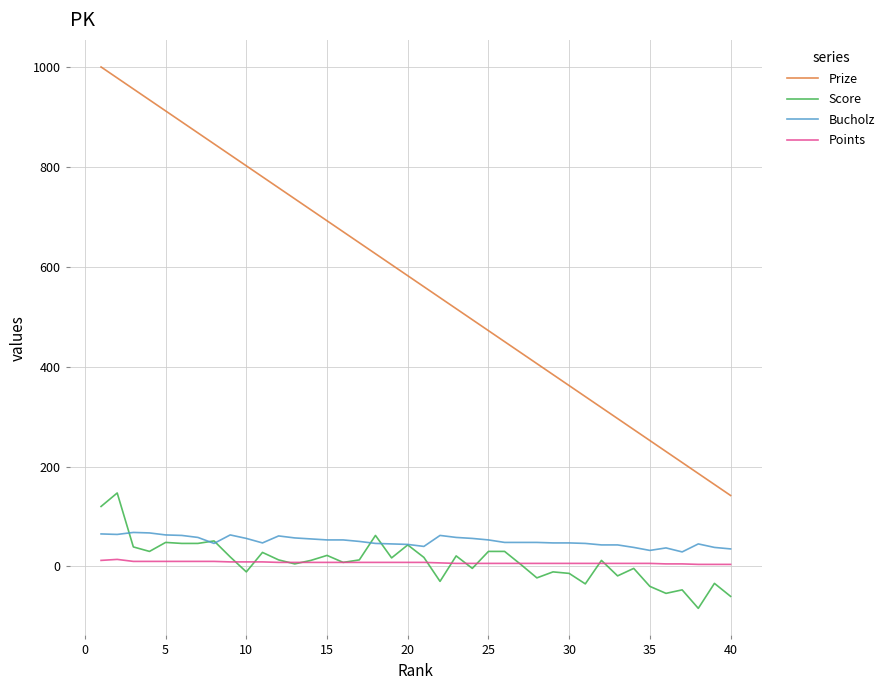

True or false: Prize and Score intersect in this chart.

False